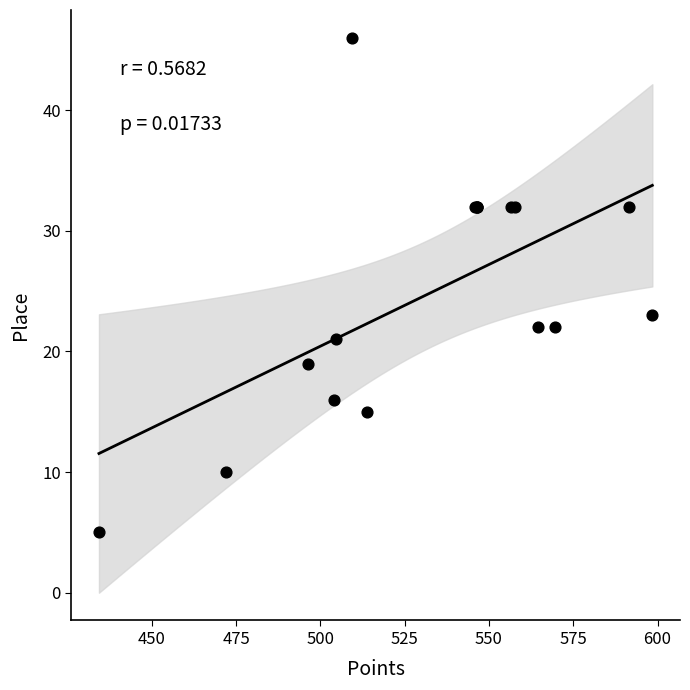

What Y value in the scatter plot is closest to 25?

23